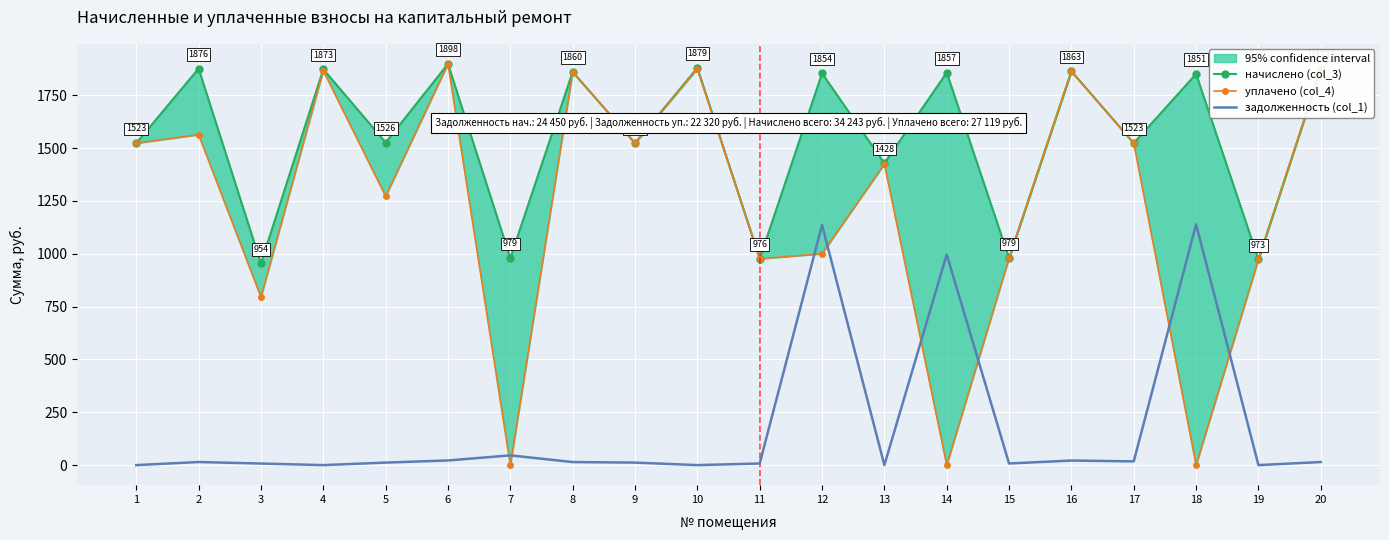

Which series ends up on top after the final intersection of уплачено (col_4) and задолженность (col_1)?

уплачено (col_4)